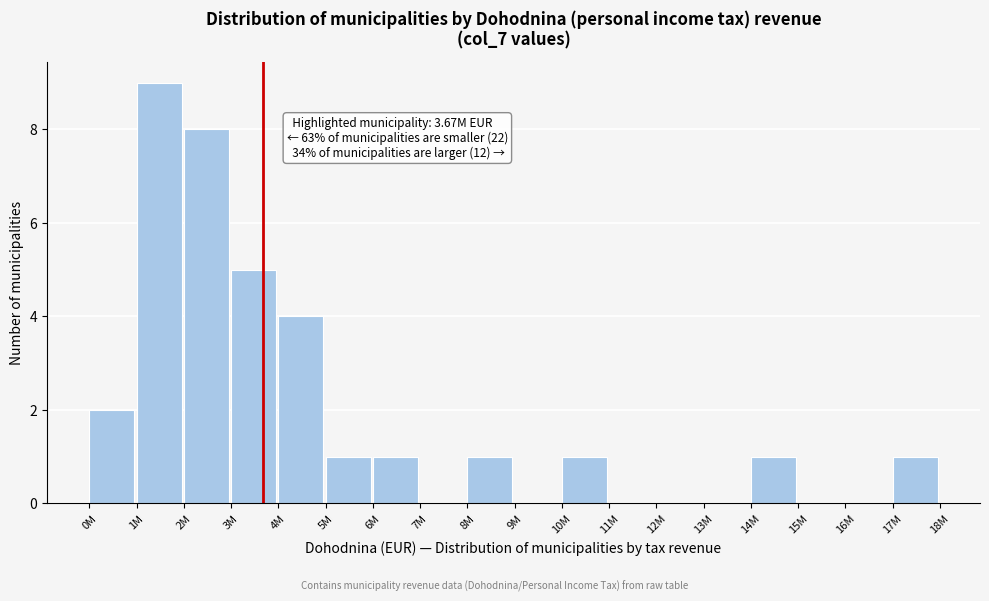

Reading left to right, transcribe all the data shown in this chart.

0M=2	1M=9	2M=8	3M=5	4M=4	5M=1	6M=1	7M=0	8M=1	9M=0	10M=1	11M=0	12M=0	13M=0	14M=1	15M=0	16M=0	17M=1